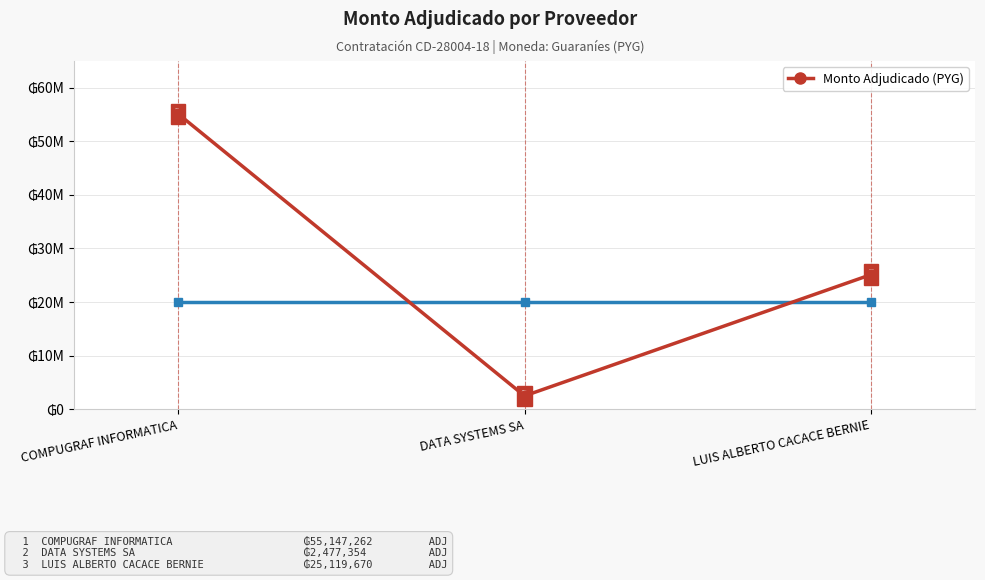

Is this an area chart (filled region under the line)?

No